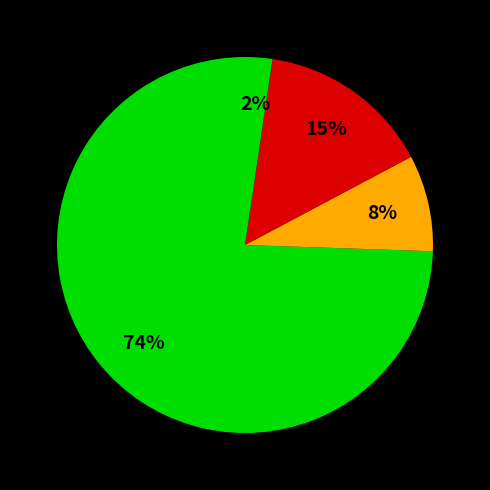

Count the number of slices in the pie.

4